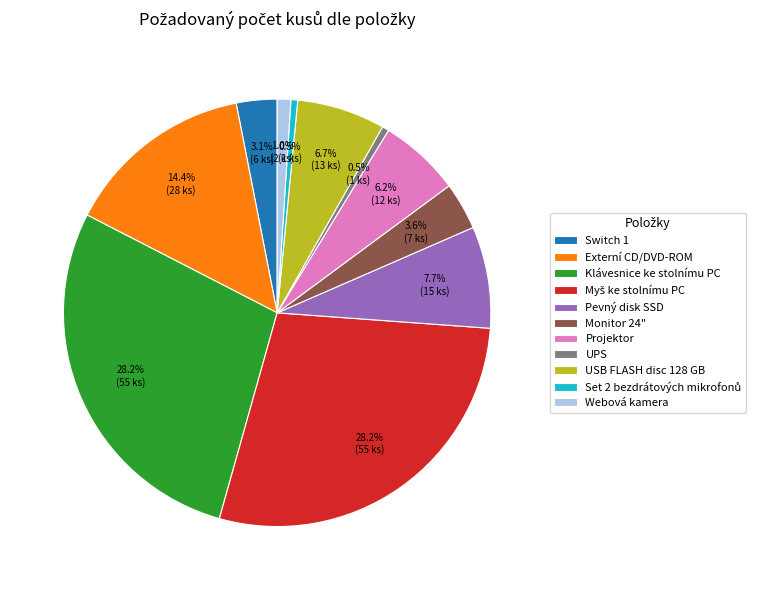

What is the total percentage of Klávesnice ke stolnímu PC and Switch 1?

31.3%